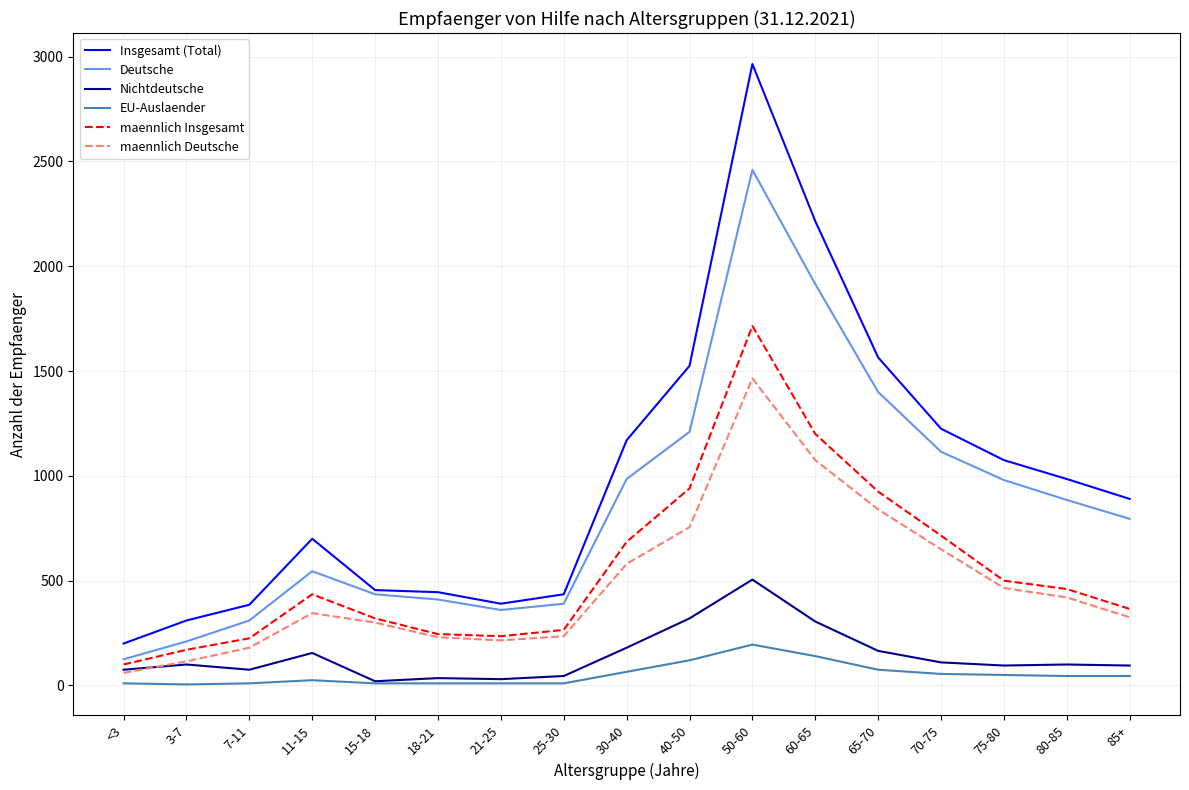

What is the minimum value for EU-Auslaender?

5